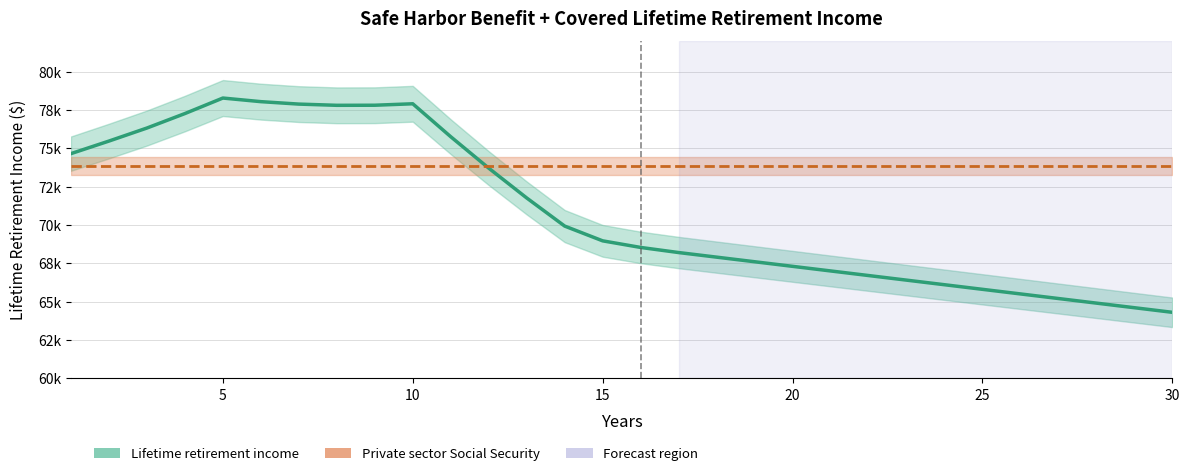

What are all the series names shown in the legend?

Lifetime retirement income, Private sector Social Security